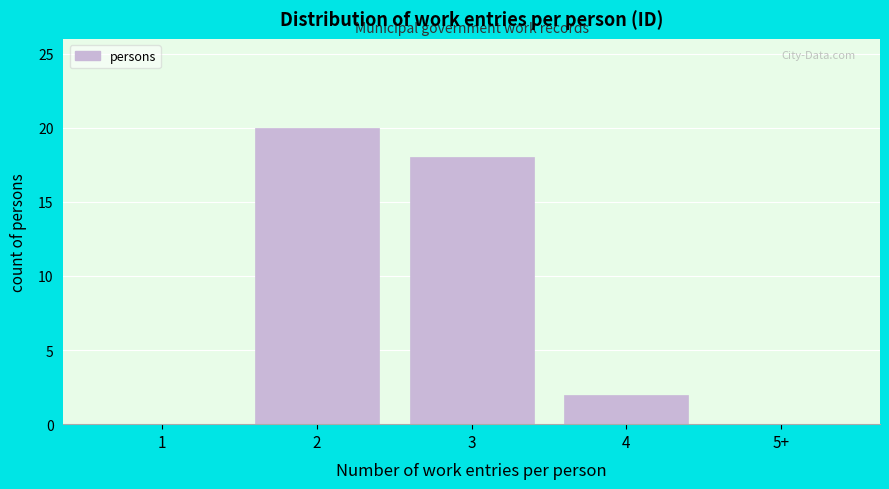

Reading left to right, what are all the values shown in this chart?

1=0	2=20	3=18	4=2	5+=0